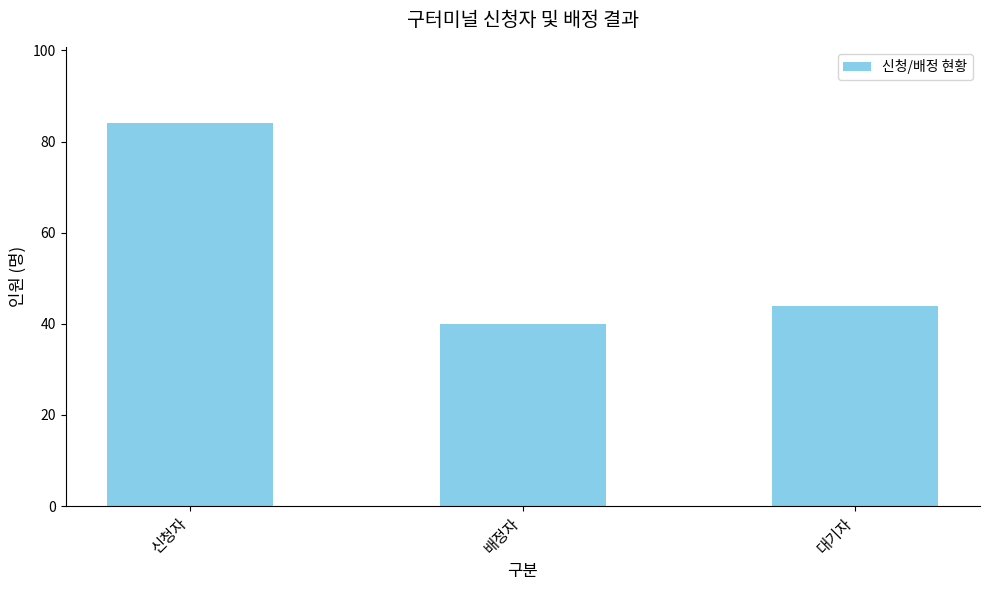

The value at 신청자 is 31. True or false?

False